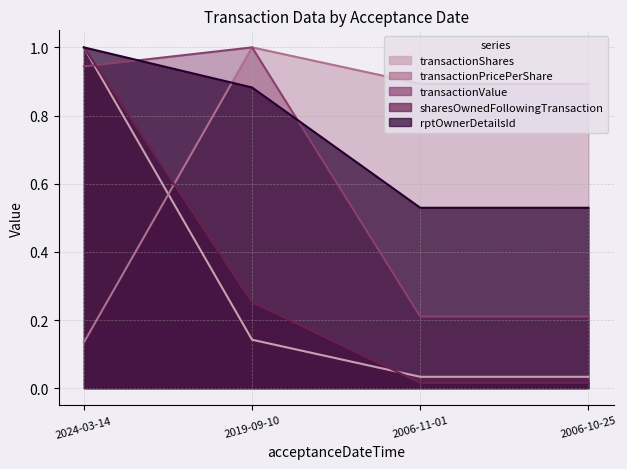

What is the label of the 3rd point from the left?

2006-11-01